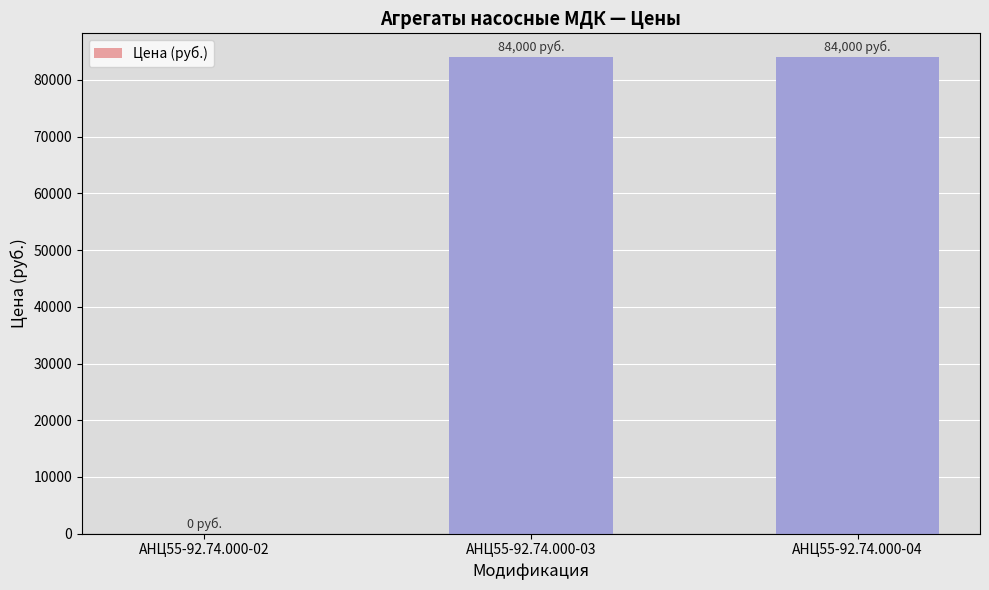

The value at АНЦ55-92.74.000-02 is 32735. True or false?

False